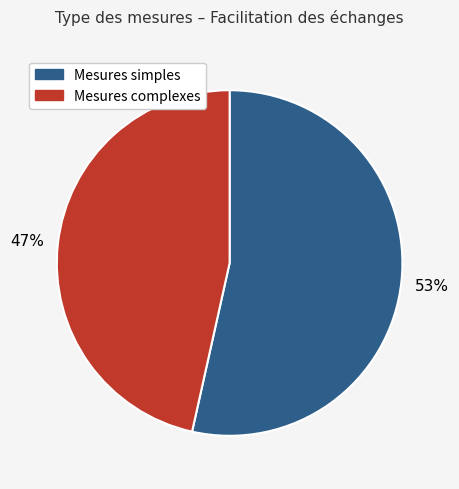

Is there a majority slice in this chart?

Yes